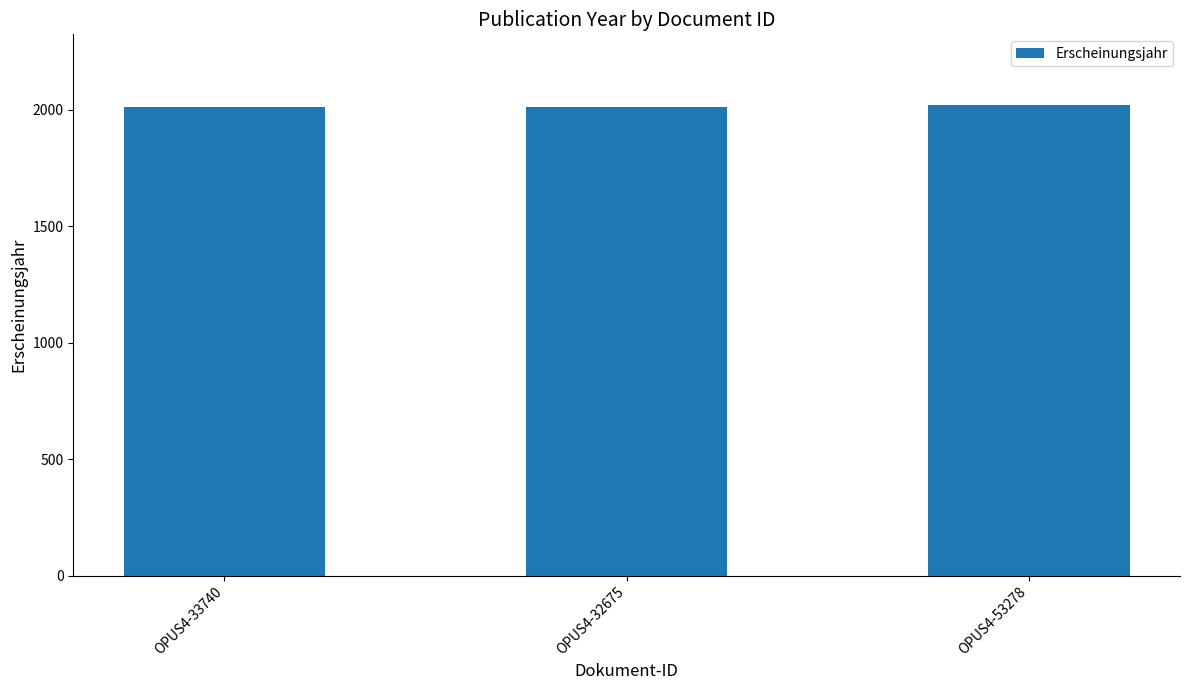

What is the sum of all values?

6044